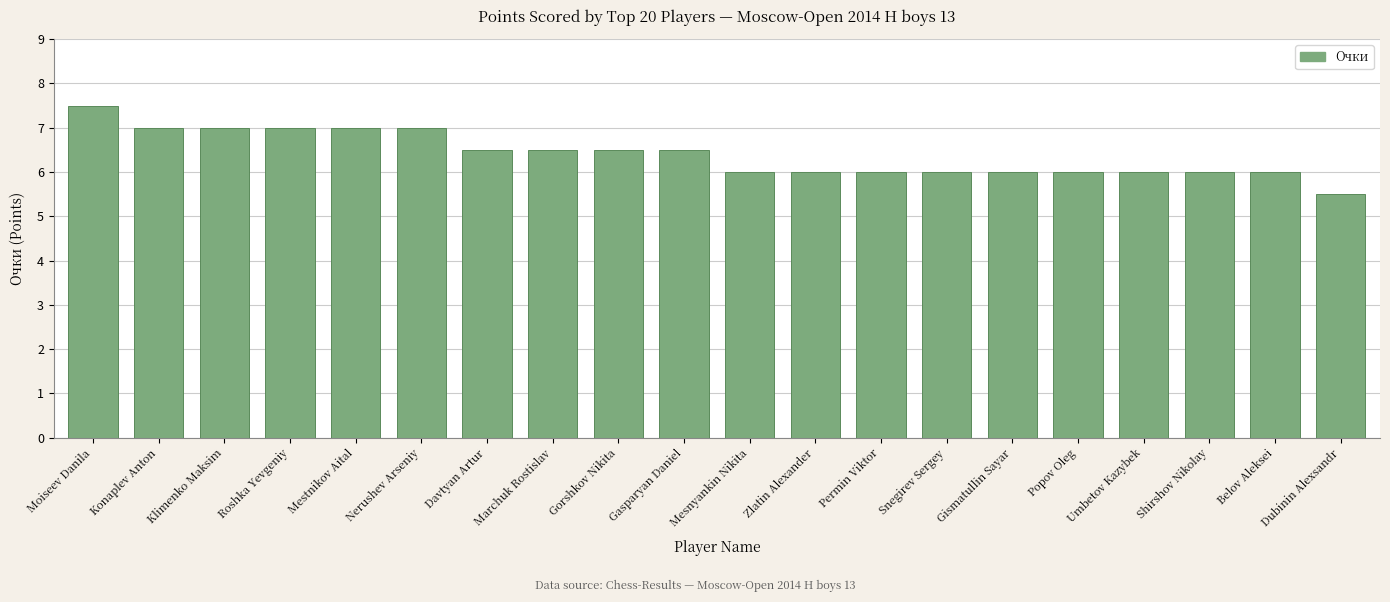

How many bars are there in total?

20